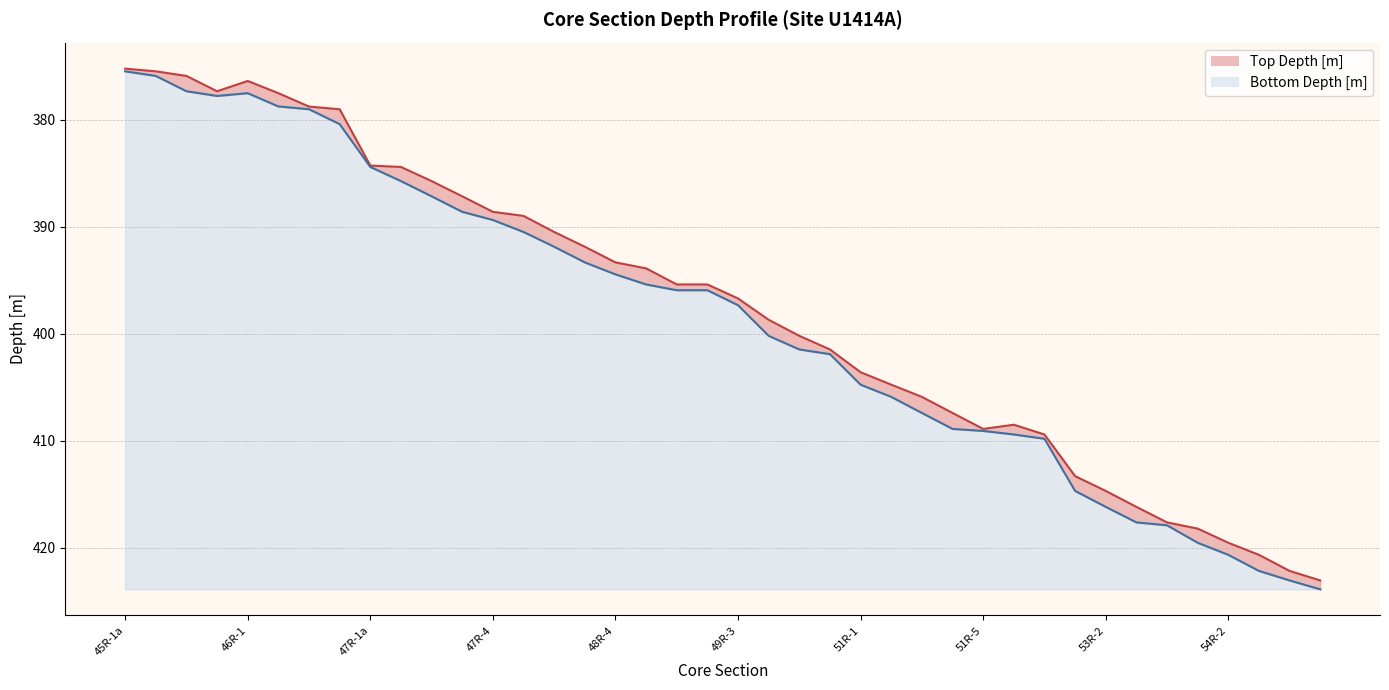

True or false: Top Depth [m] and Bottom Depth [m] cross at least once.

False